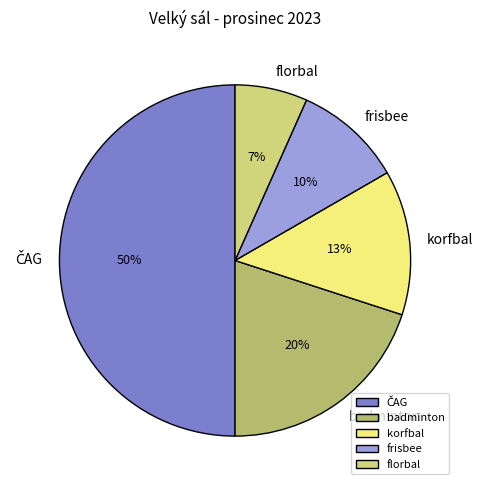

To the nearest percent, what is the difference between the largest and smallest slice percentages?

43%